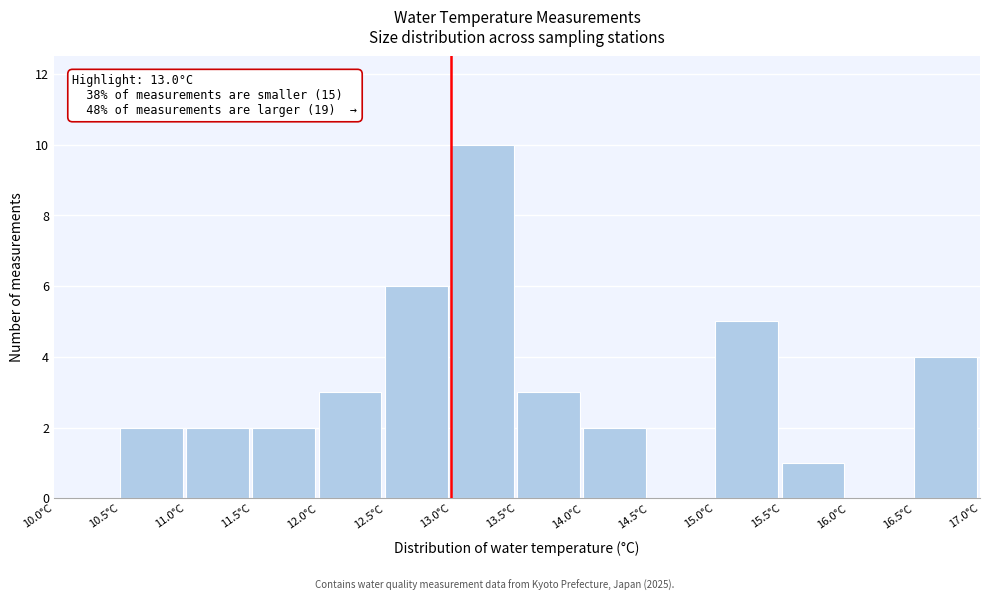

Which range on the x-axis has the tallest bar?

13.0 to 13.5